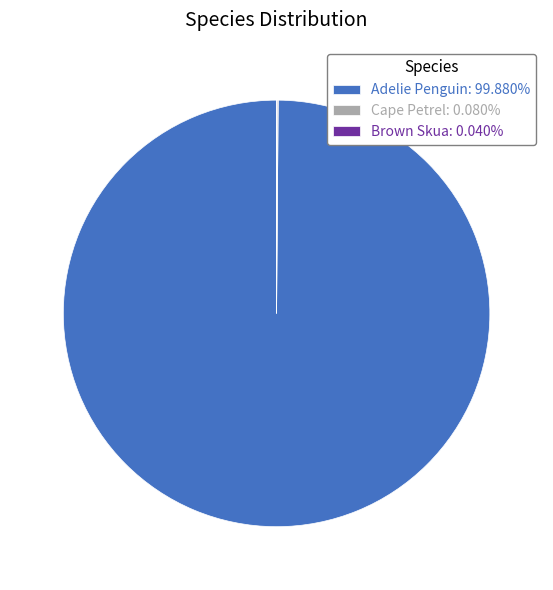

Does Adelie Penguin: 99.880% account for over 50% of the chart?

Yes